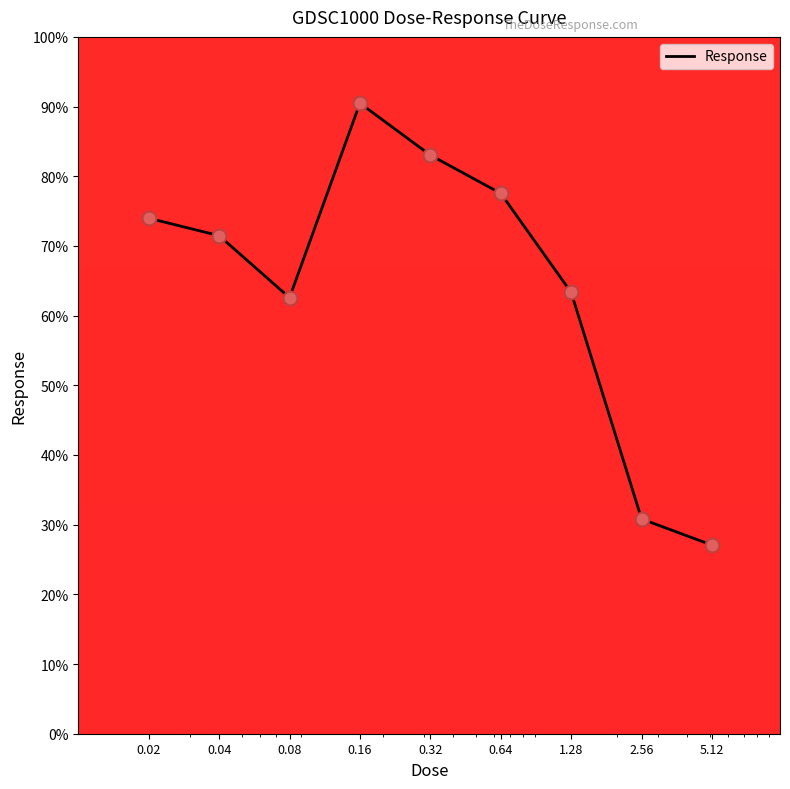

What is the minimum value shown in the chart?

27.1